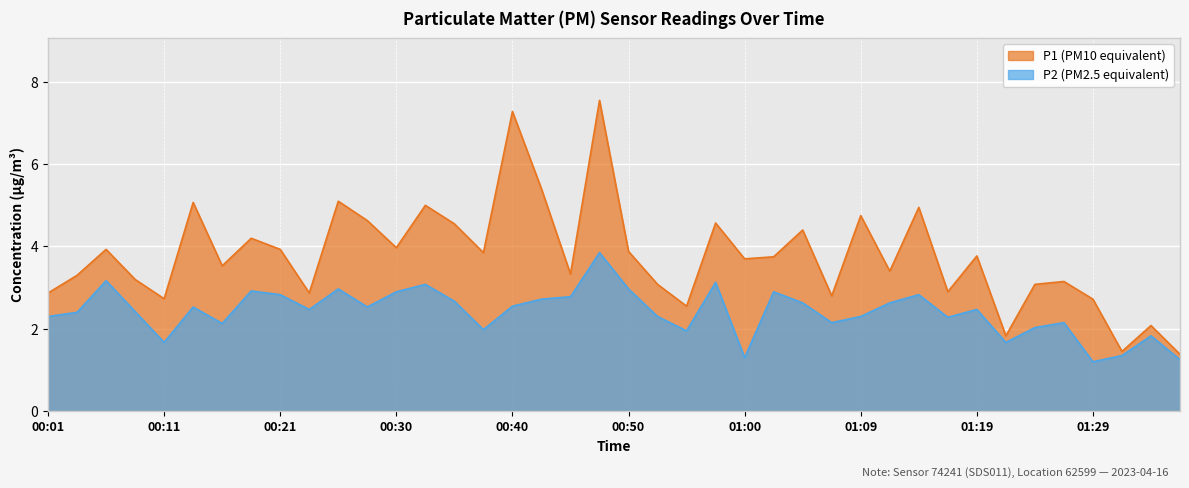

Rank the series by their maximum value, from highest to lowest.

P1, P2